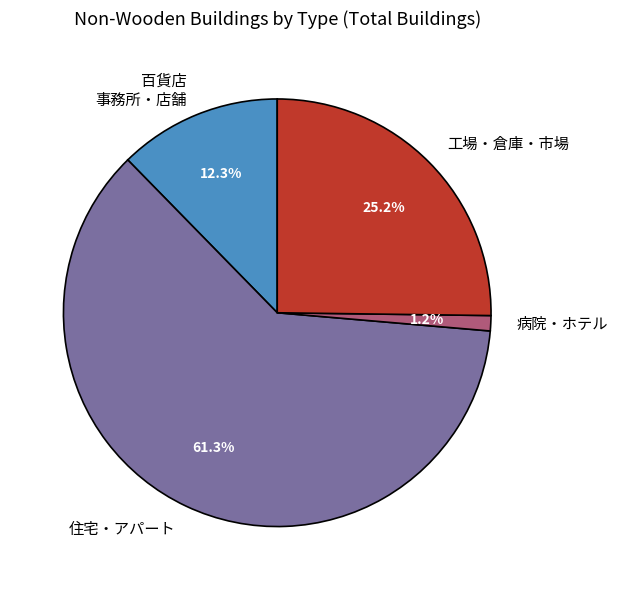

To the nearest percent, what is the combined percentage of 病院・ホテル and 住宅・アパート?

62%